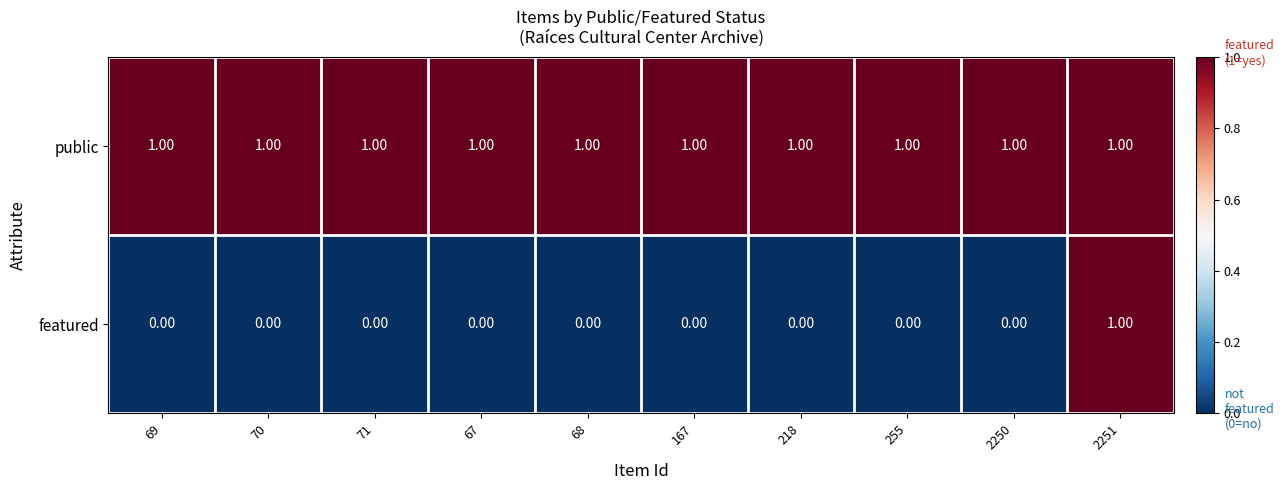

Rank the series by their average value, from highest to lowest.

public, featured